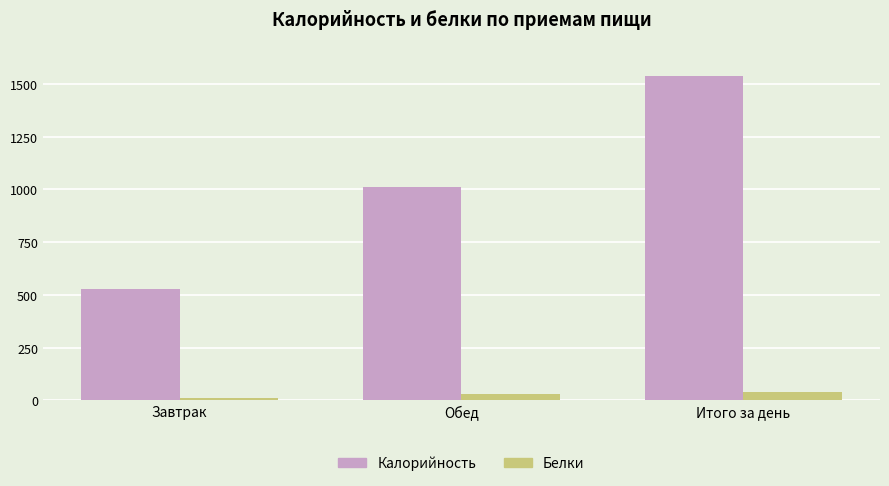

Reading right to left, what are all the values shown in this chart?

Калорийность: 1539.5	1012.6	526.9
Белки: 41.7	30.0	11.7